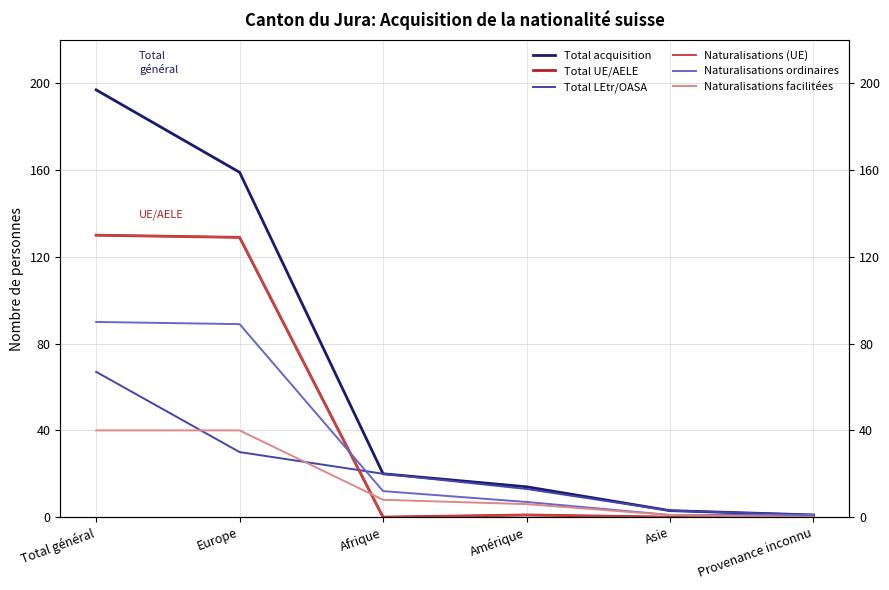

What is the difference between the Naturalisations facilitées values at Total général and Asie?

39